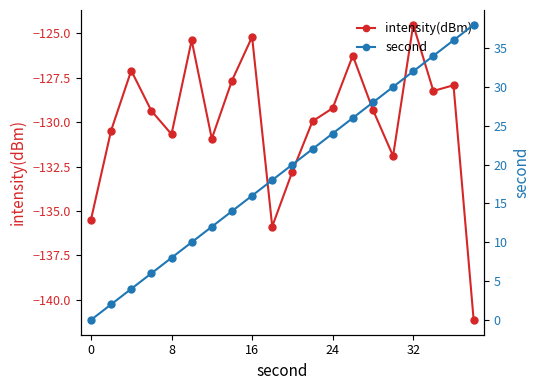

At which category does intensity(dBm) reach its first local valley?

8